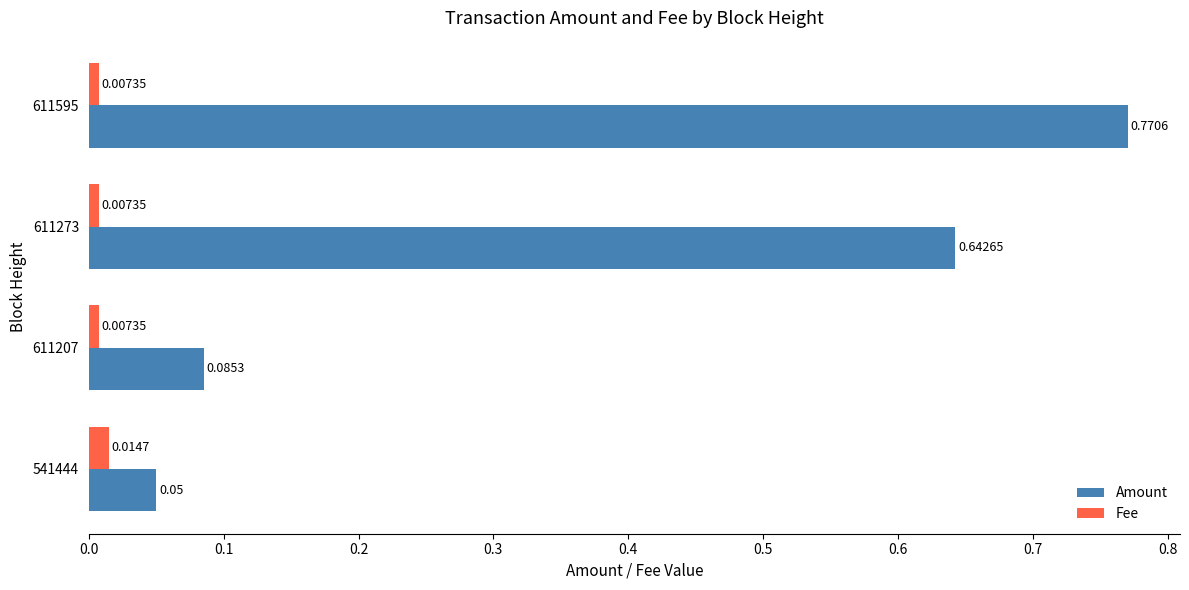

How many categories are shown in the chart?

4